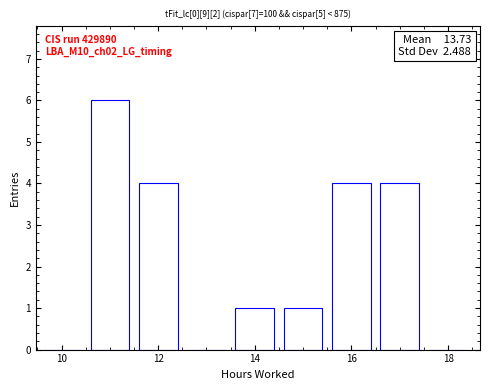

Which range on the x-axis has the tallest bar?

10.5 to 11.5